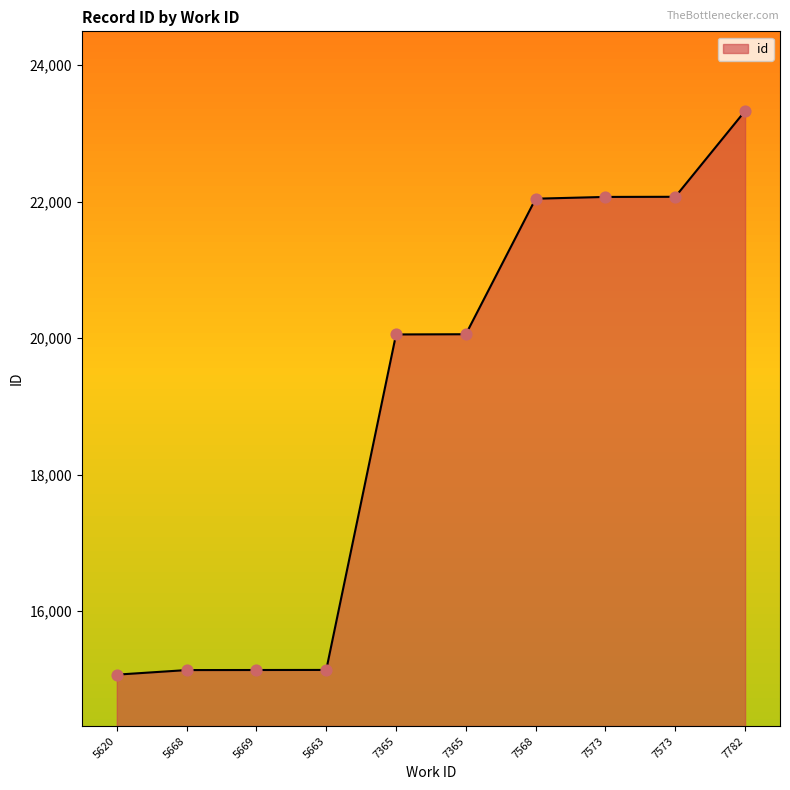

Which has a higher value, 7573 or 5663?

7573